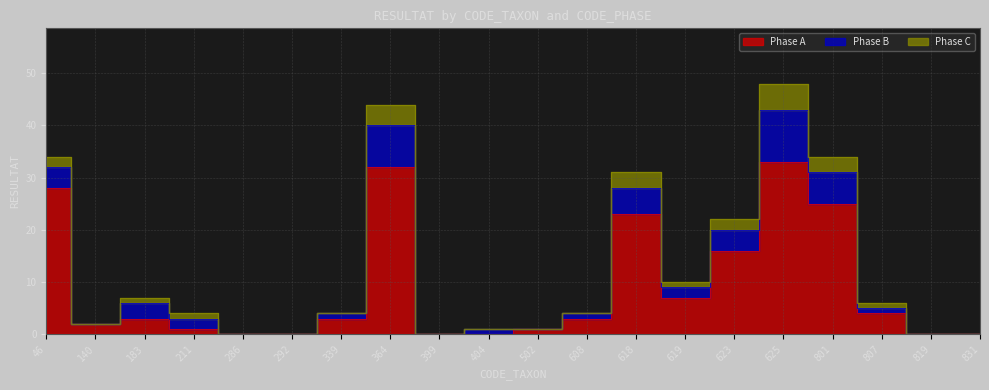

True or false: Phase B and Phase C intersect in this chart.

False